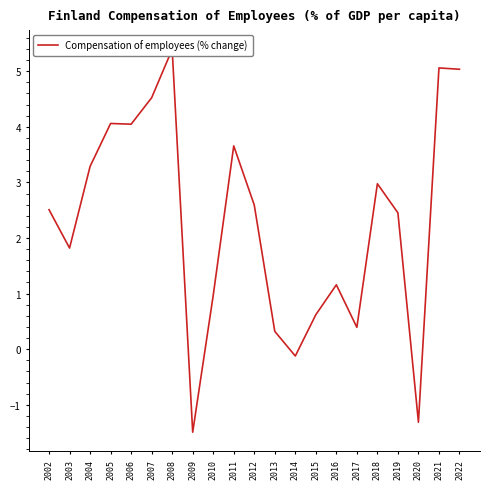

Which category has the highest value across all series?

2008